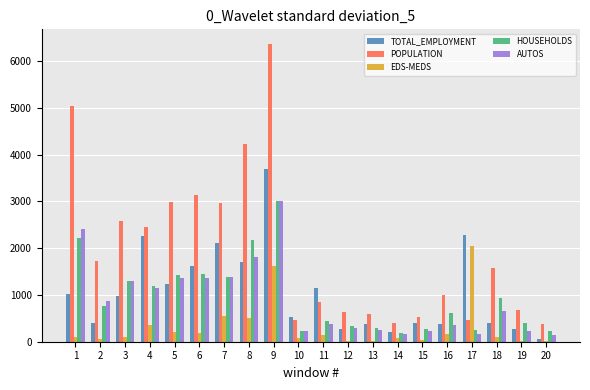

What is the average value of the EDS-MEDS series?

320